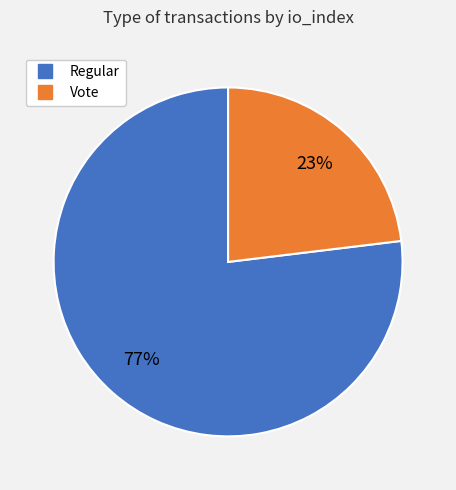

What is the largest slice in the pie chart?

Regular